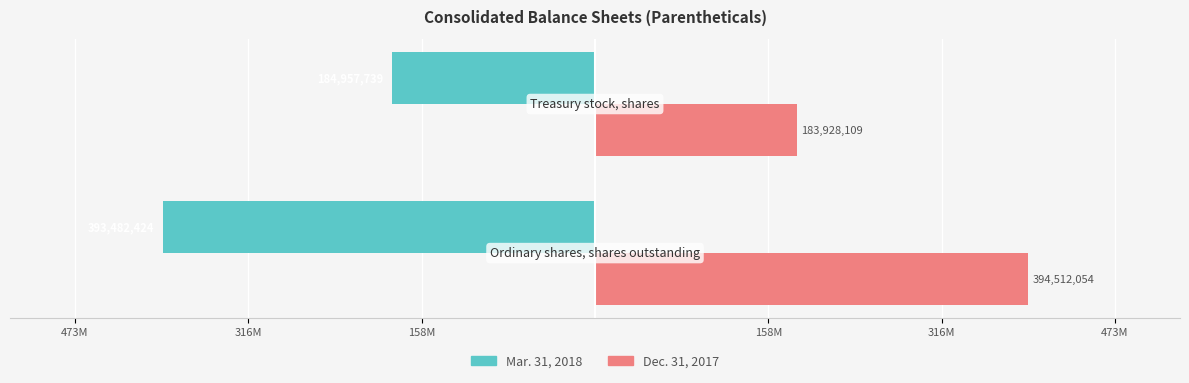

What is the difference between the maximum and minimum values in the Mar. 31, 2018 series?

208524685